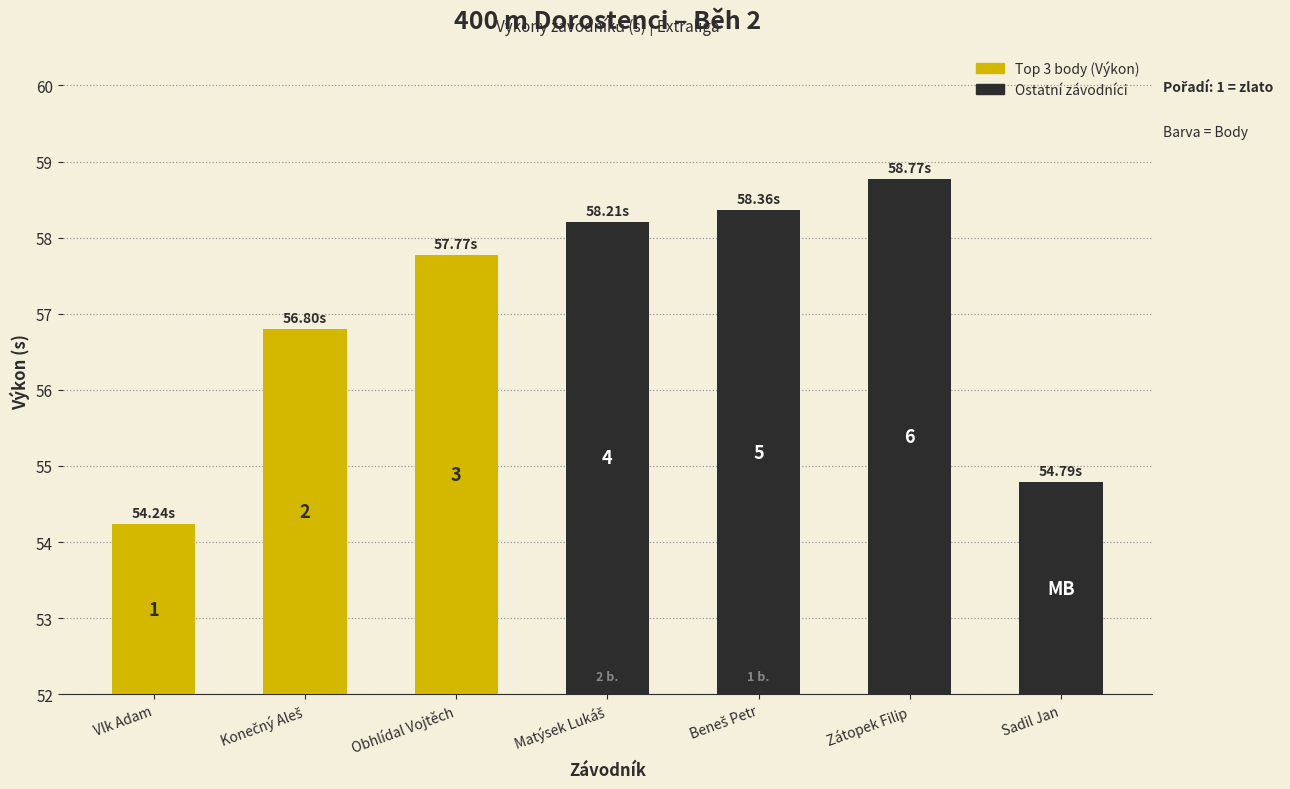

How many bars are there in total?

7